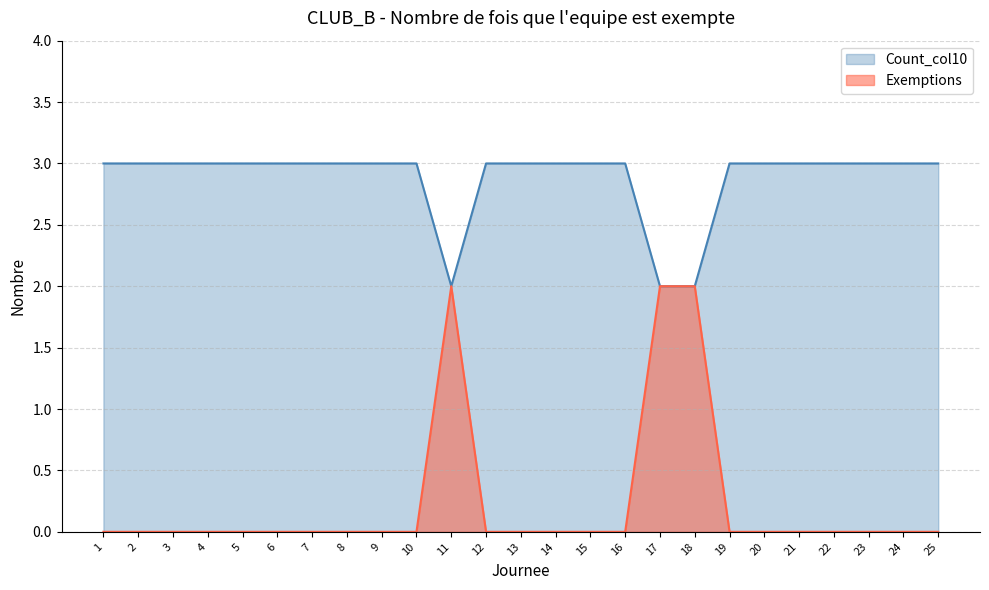

How many interior local peaks does the Exemptions series have?

1